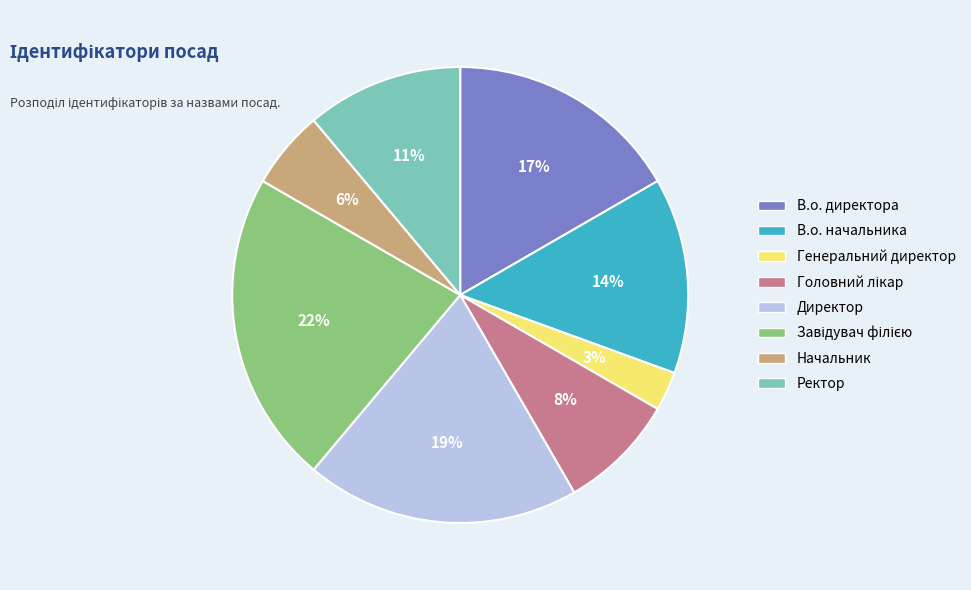

Is there a majority slice in this chart?

No